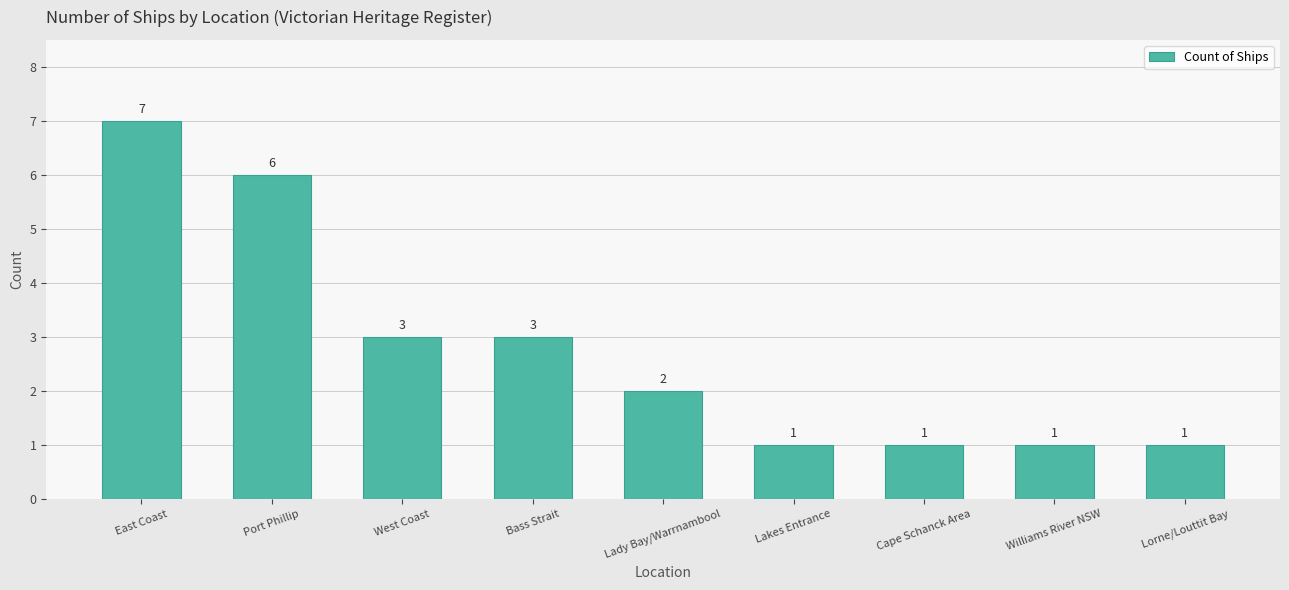

What is the sum of the values at Bass Strait and Port Phillip?

9